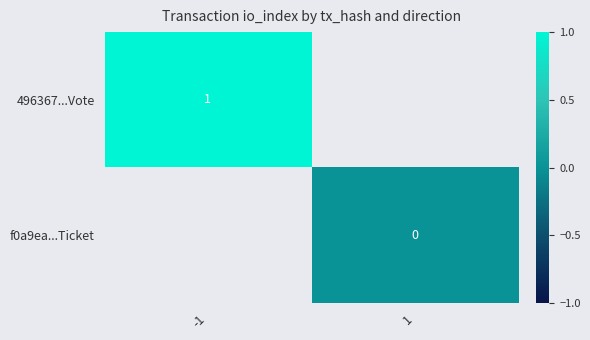

True or false: 496367...Vote has a value of 1 at -1.

True